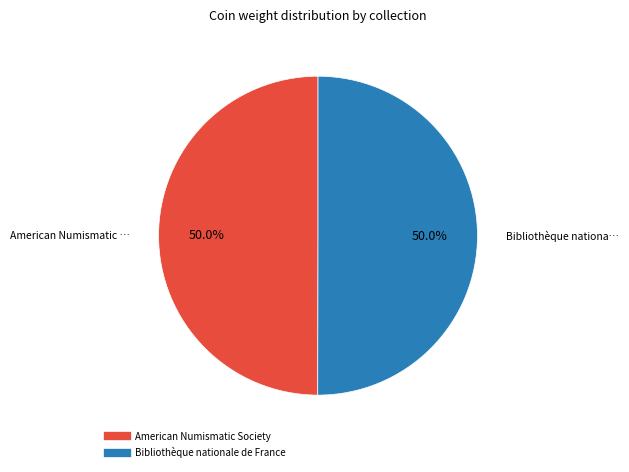

What percentage is NOT represented by Bibliothèque nationale de France?

50.0%